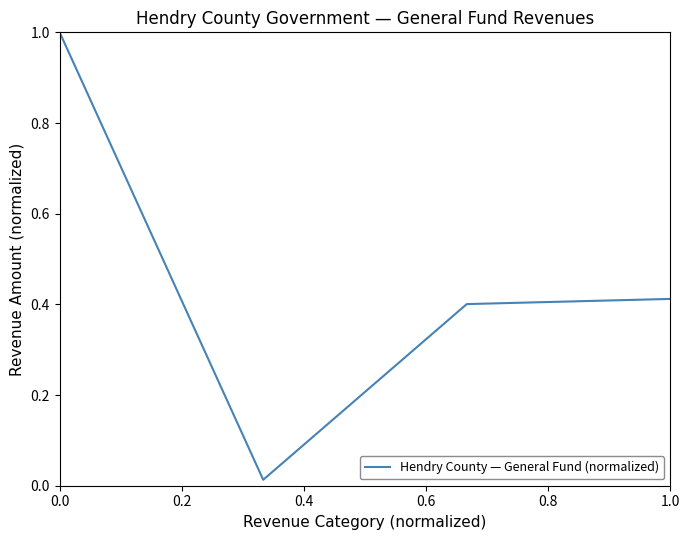

Count the number of data series in this chart.

1